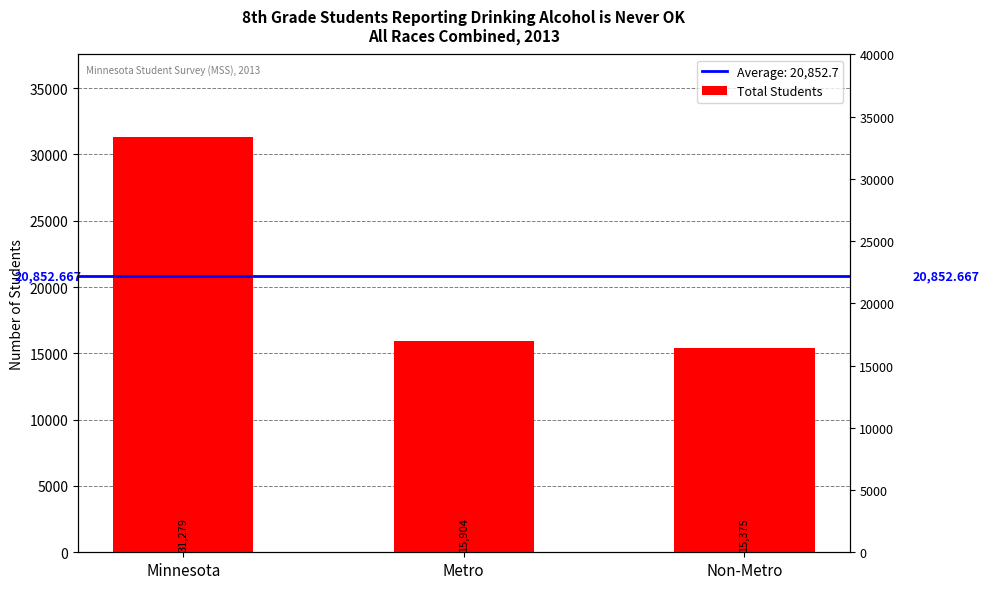

What is the change in value from Minnesota to Metro?

-15375